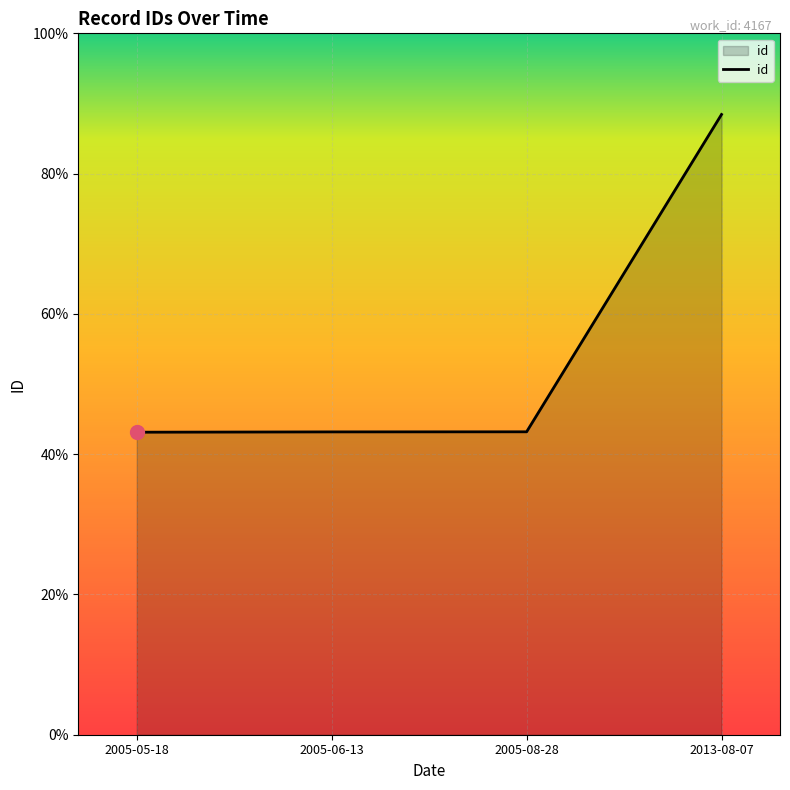

Which label corresponds to the smallest value in the chart?

2005-05-18